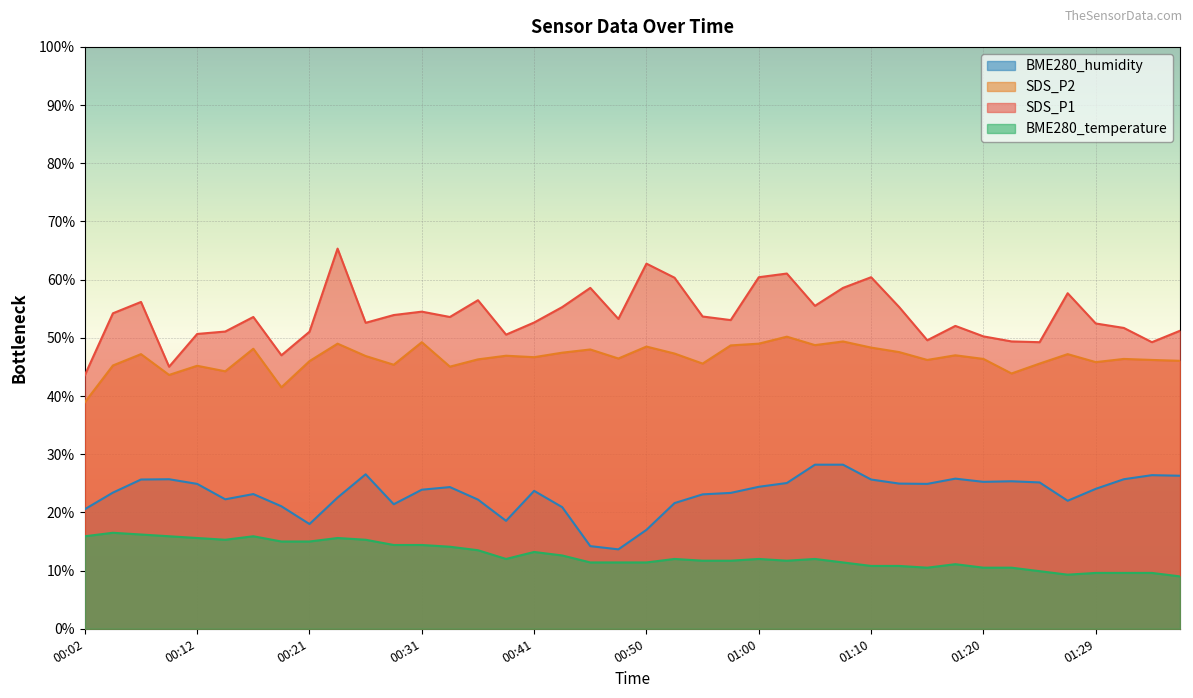

True or false: SDS_P1 has more than 0 interior local peaks.

True